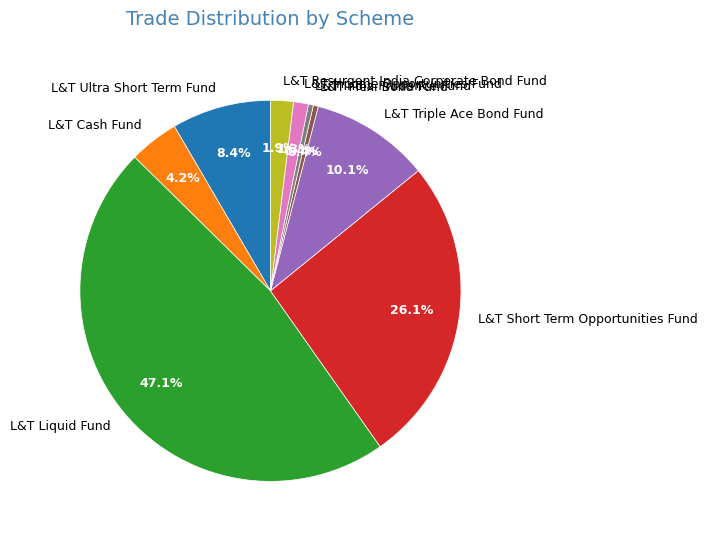

What is the largest slice in the pie chart?

L&T Liquid Fund